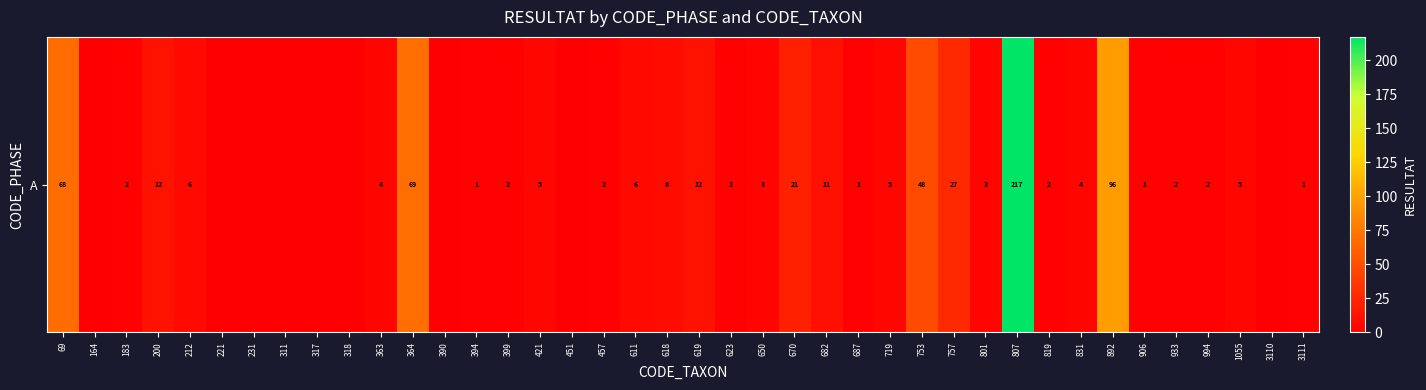

What is the average value?

16